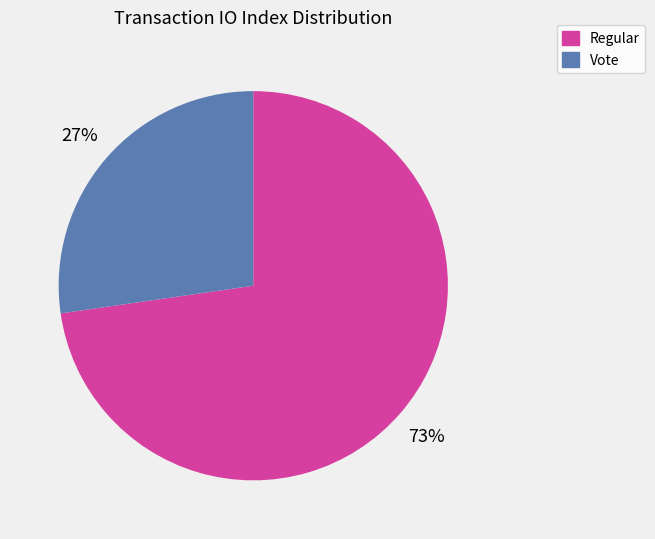

Does any single category account for the majority?

Yes